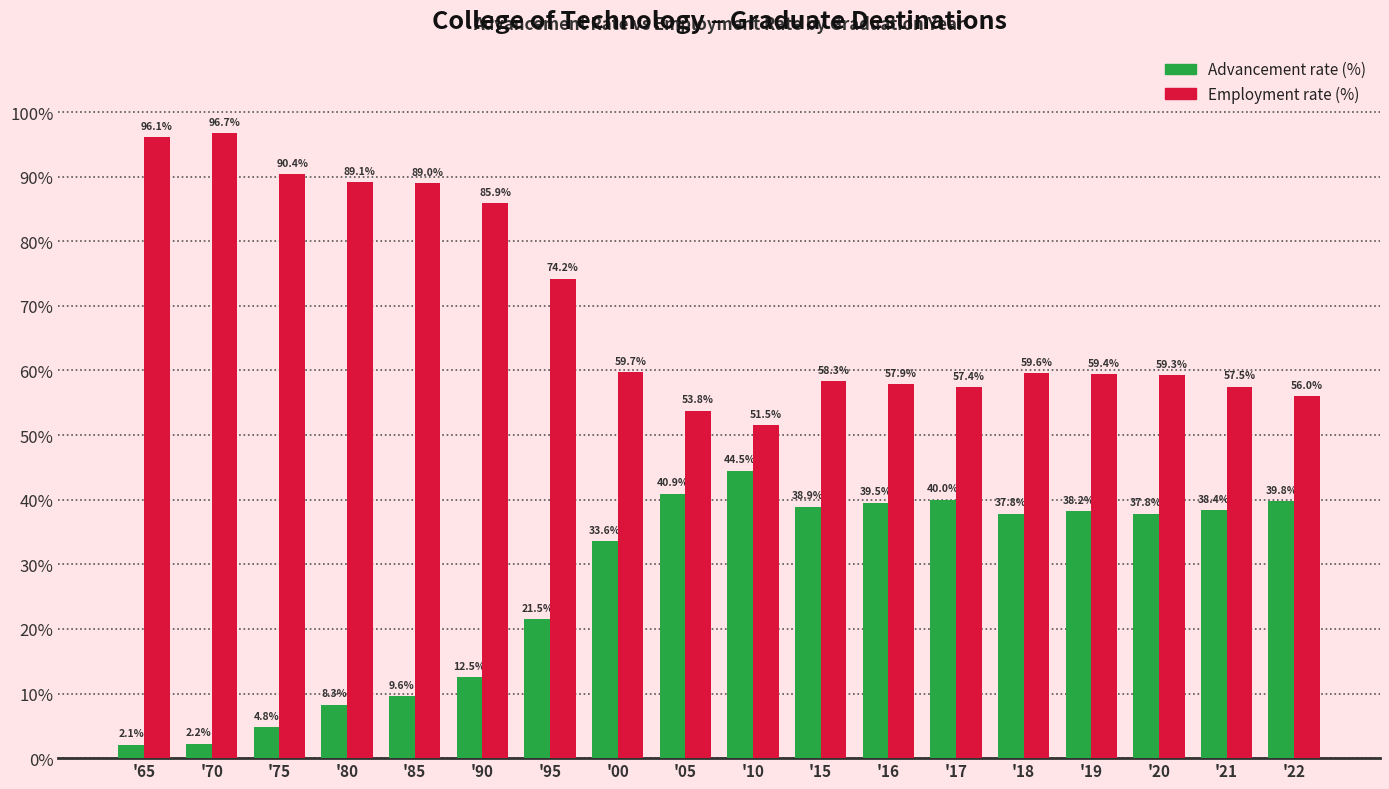

How many bars are there in each group?

2